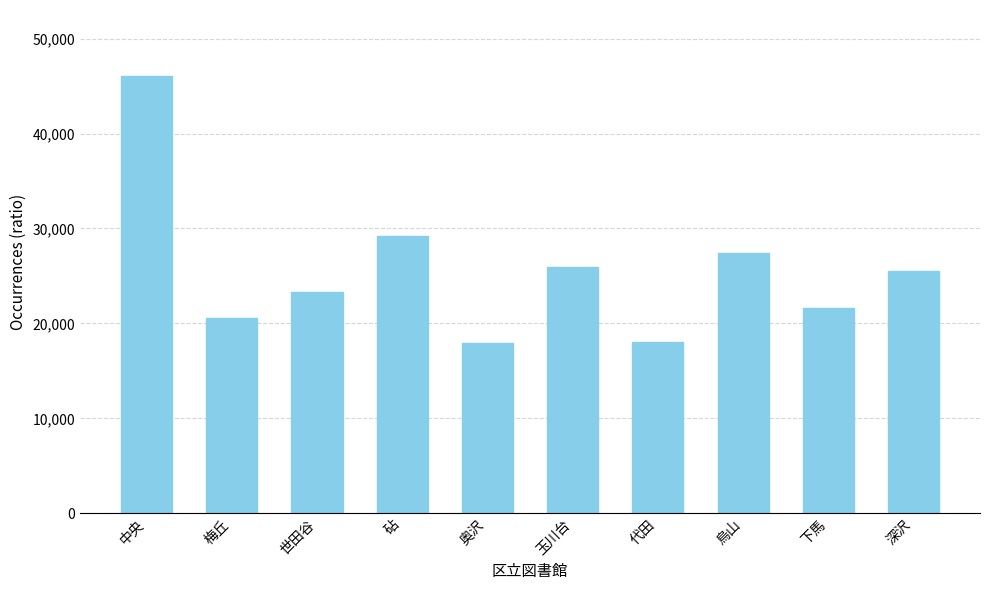

Which has a higher value, 奥沢 or 玉川台?

玉川台